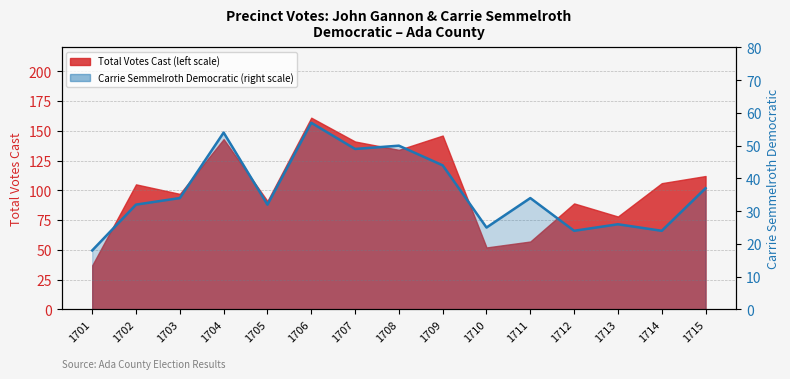

True or false: there are more than 1 points higher than both neighbors.

True